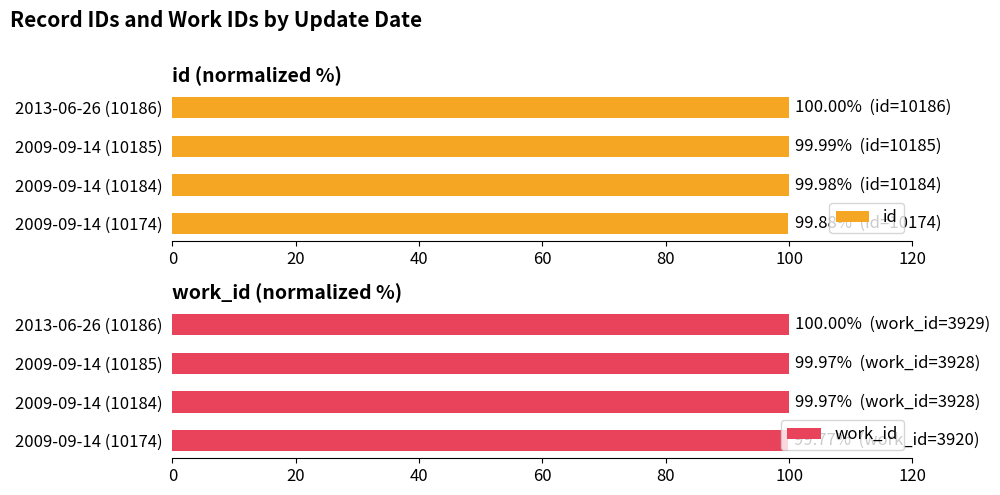

What is the highest value of the work_id series?

100.0